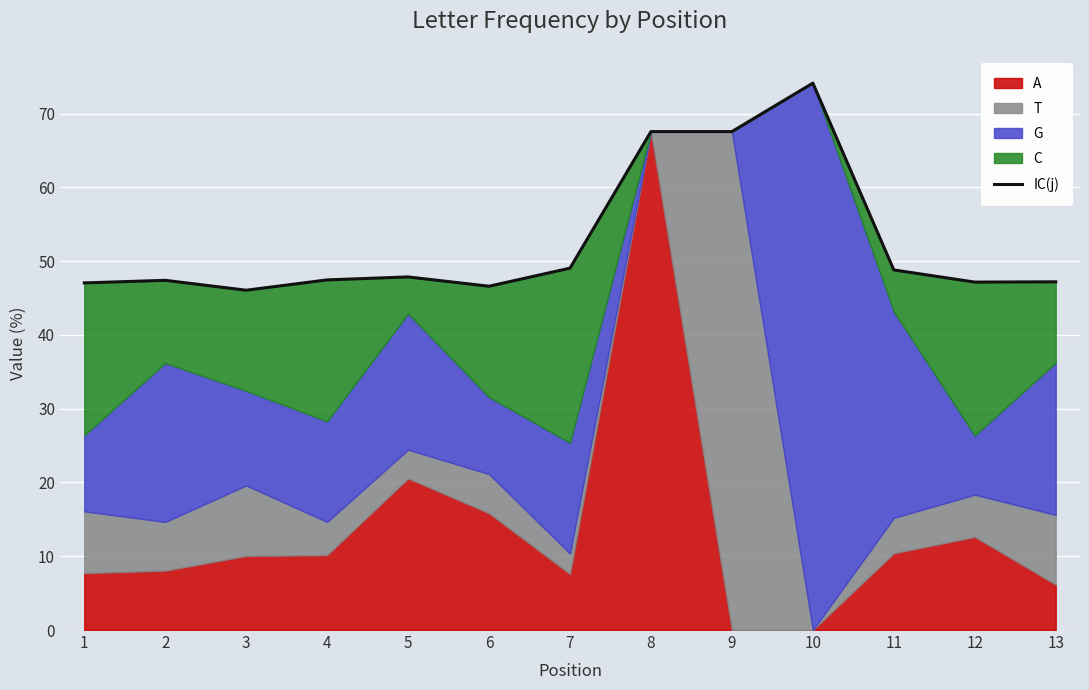

Which category has the lowest value across all series?

3